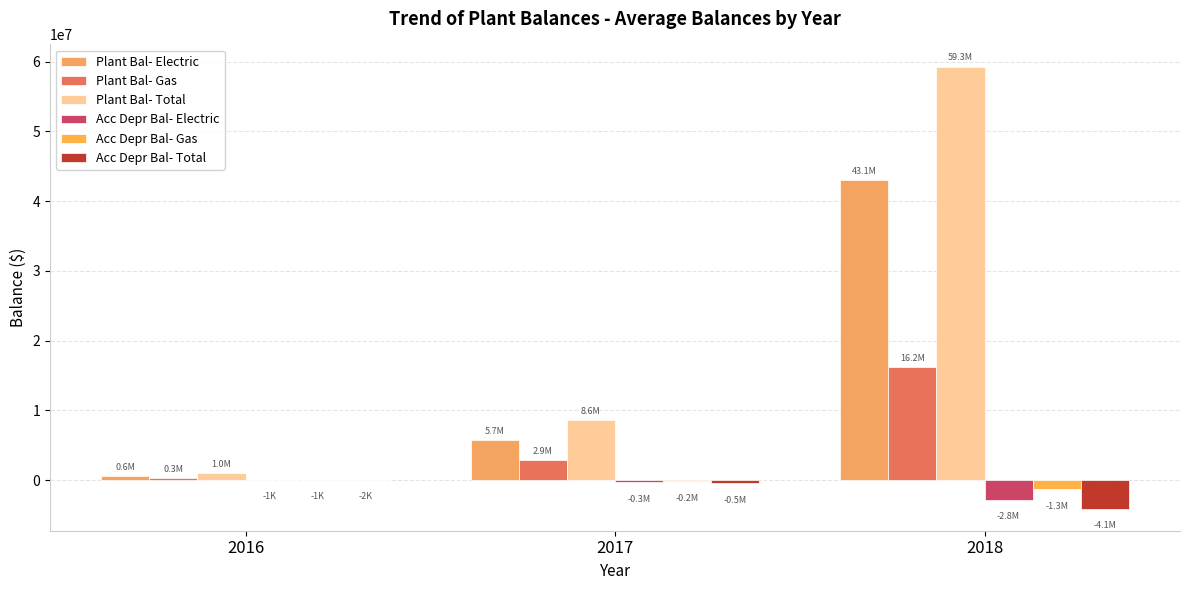

At which category is the sum across all series the highest?

2018